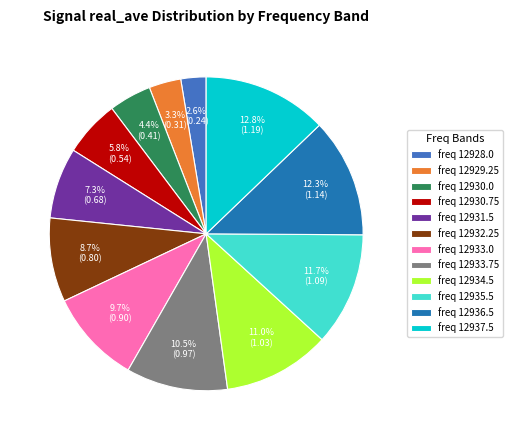

Is the sum of freq 12937.5 and freq 12931.5 greater than half?

No